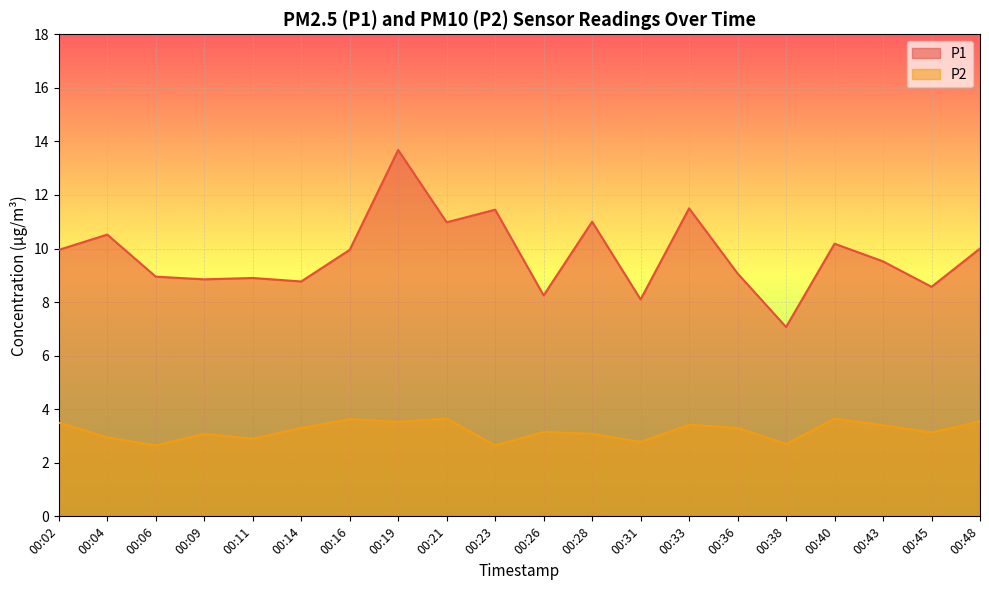

Between 00:36 and 00:38, which is larger?

00:36